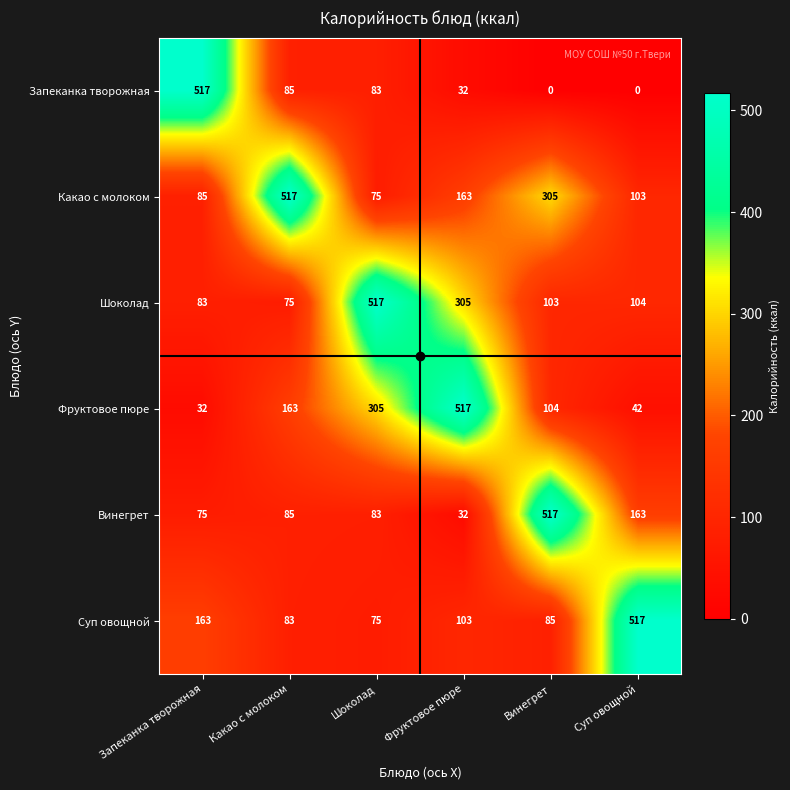

What is the greatest value displayed?

517